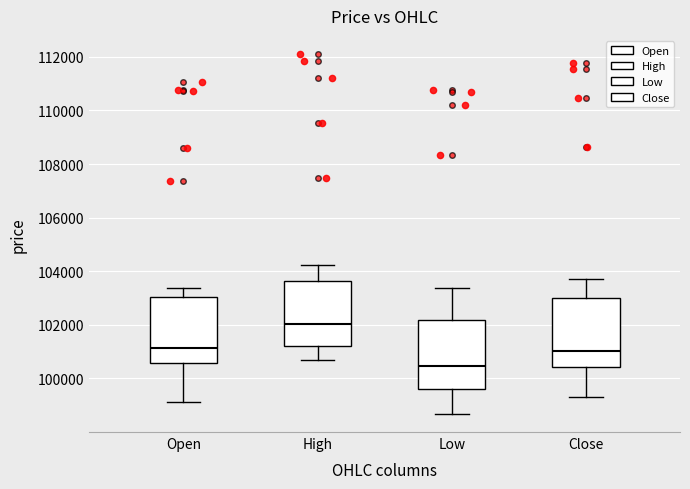

Which box's median line is the lowest?

Low